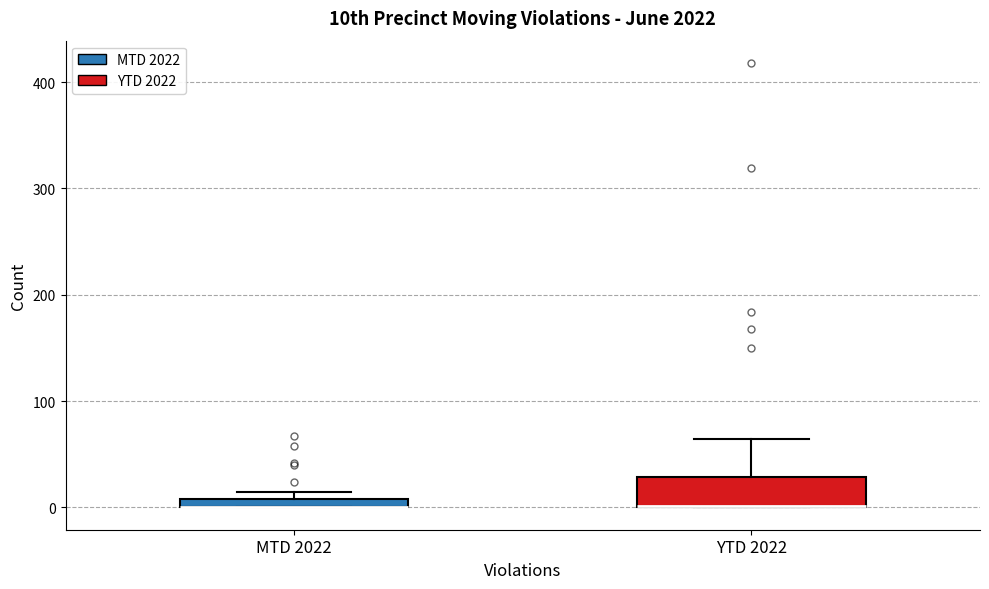

Where is the upper edge of the box for MTD 2022 on the y-axis? The values are not printed on the chart, so give them approximately, as read against the axis.

10